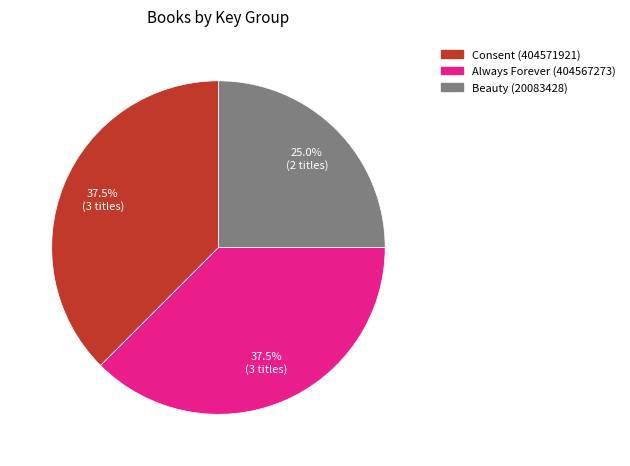

Count the number of slices in the pie.

3